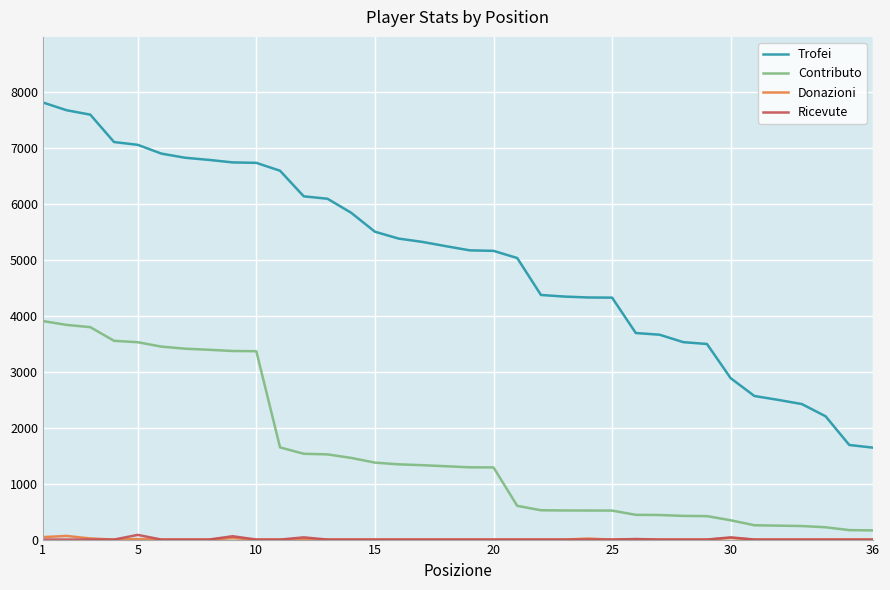

What is the greatest value displayed?

7809